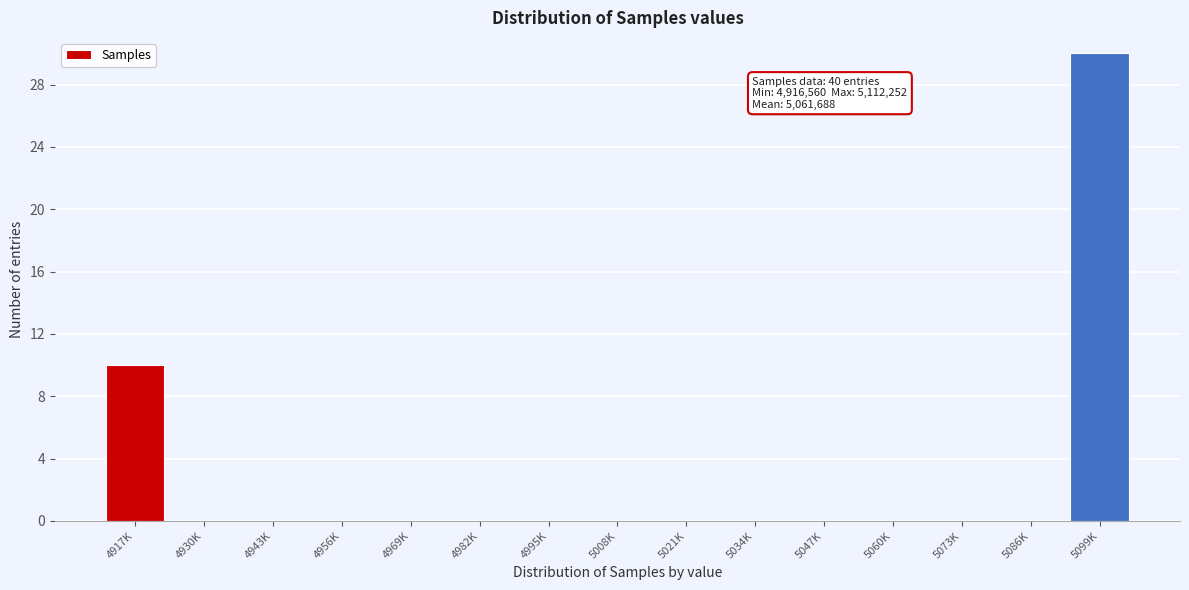

Reading left to right, transcribe all the data shown in this chart.

4917K=10	4930K=0	4943K=0	4956K=0	4969K=0	4982K=0	4995K=0	5008K=0	5021K=0	5034K=0	5047K=0	5060K=0	5073K=0	5086K=0	5099K=30